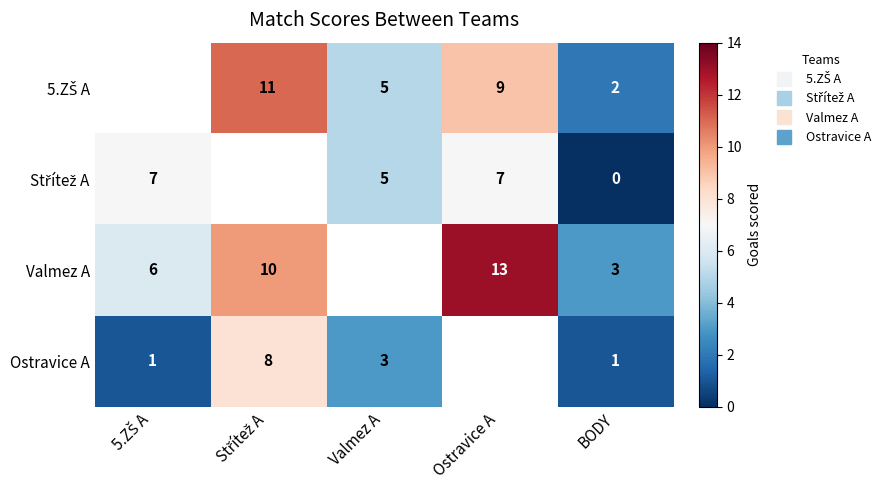

Count the Ostravice A values in the range 1 to 8.

4